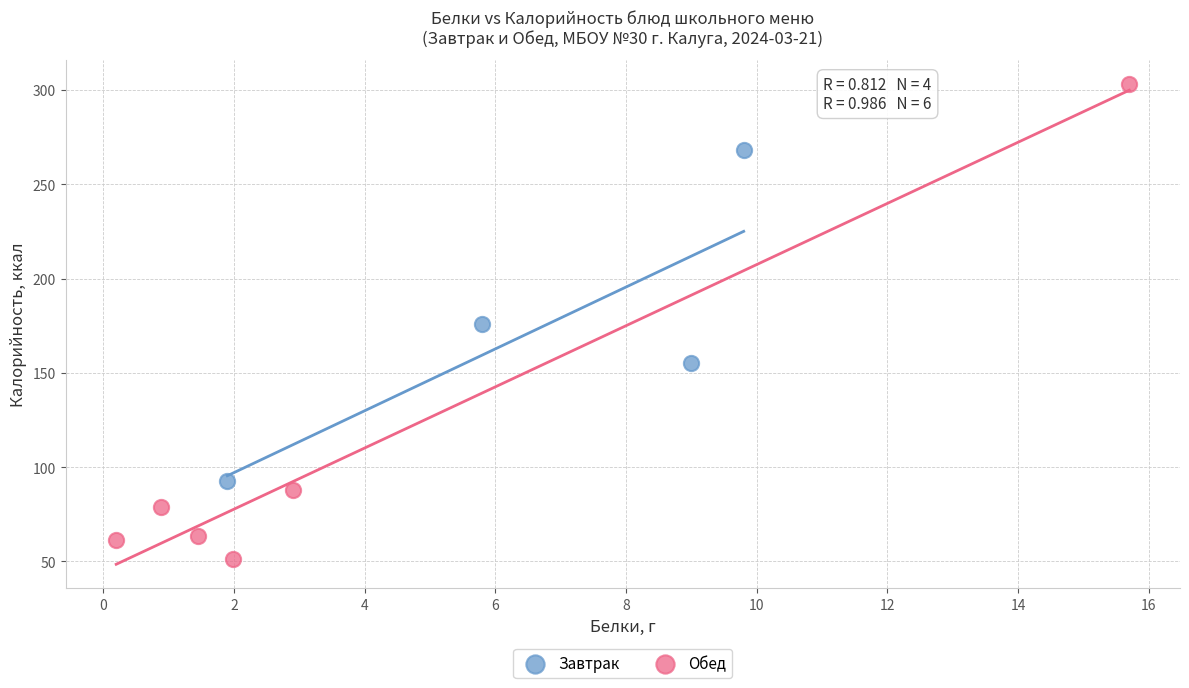

Which series reaches the maximum Y coordinate?

Обед